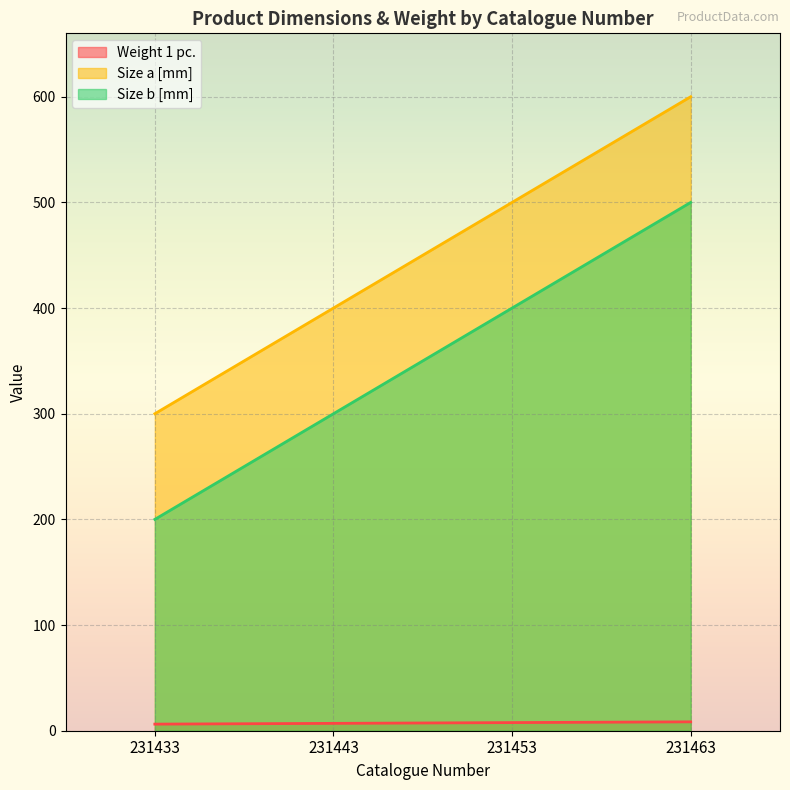

Reading left to right, extract all data points from this chart.

Weight 1 pc.: 231433=6.2	231443=7.0	231453=7.7	231463=8.4
Size a [mm]: 231433=300.0	231443=400.0	231453=500.0	231463=600.0
Size b [mm]: 231433=200.0	231443=300.0	231453=400.0	231463=500.0